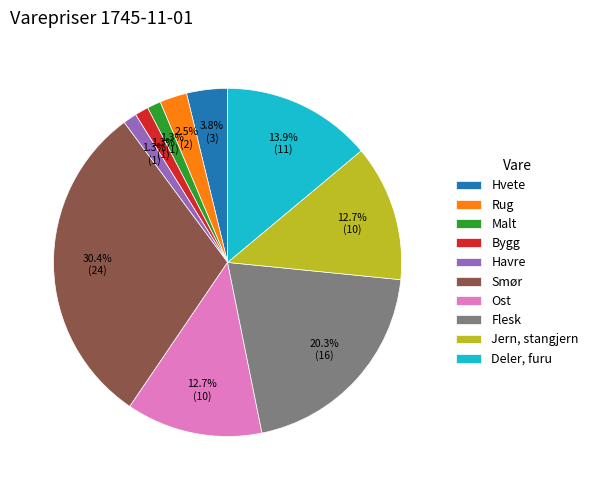

What portion of the pie excludes Malt?

98.7%